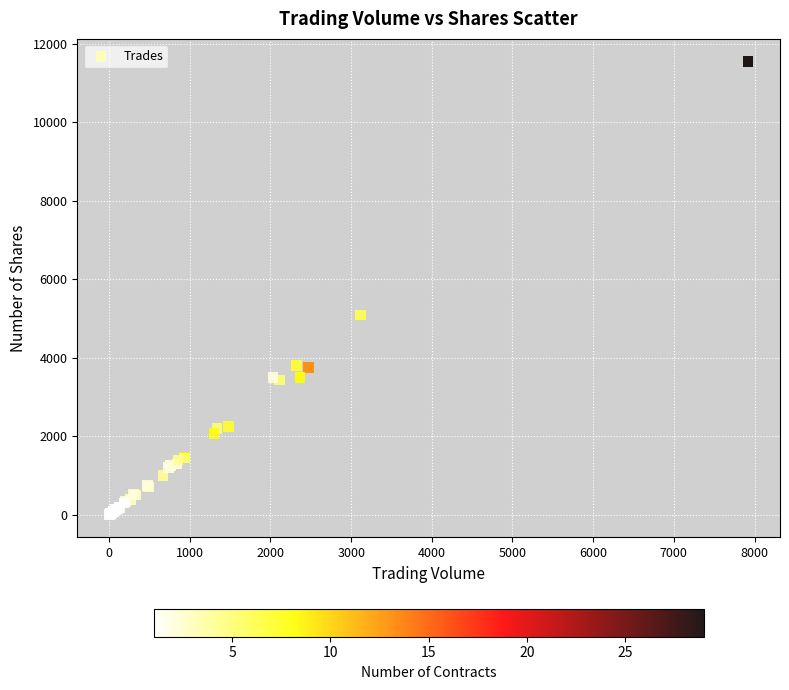

What Y value in the scatter plot is closest to 5772?

5088